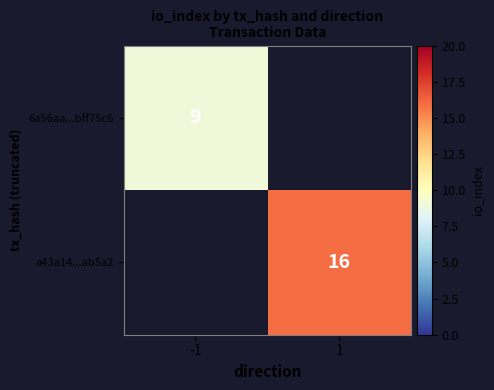

Count the number of data series in this chart.

2